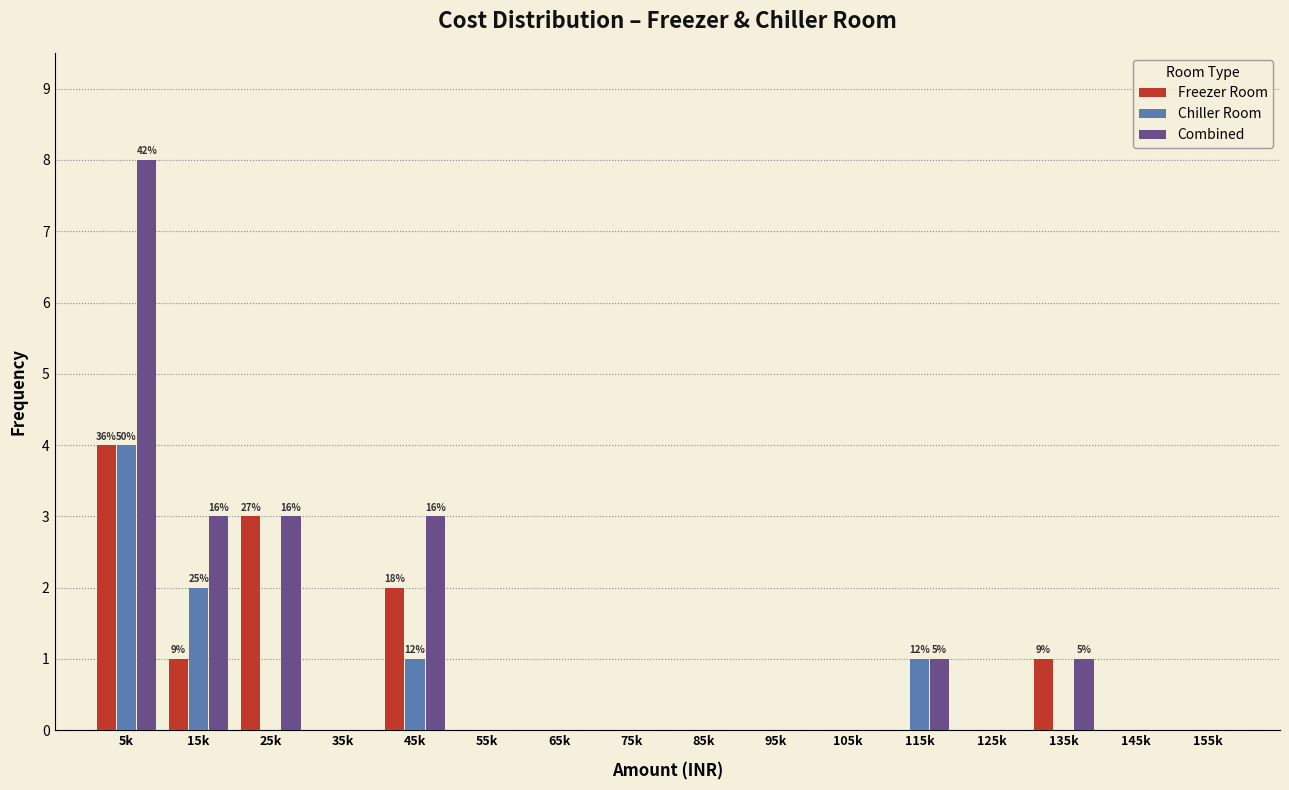

At which category does the chart reach its peak across all series?

5k